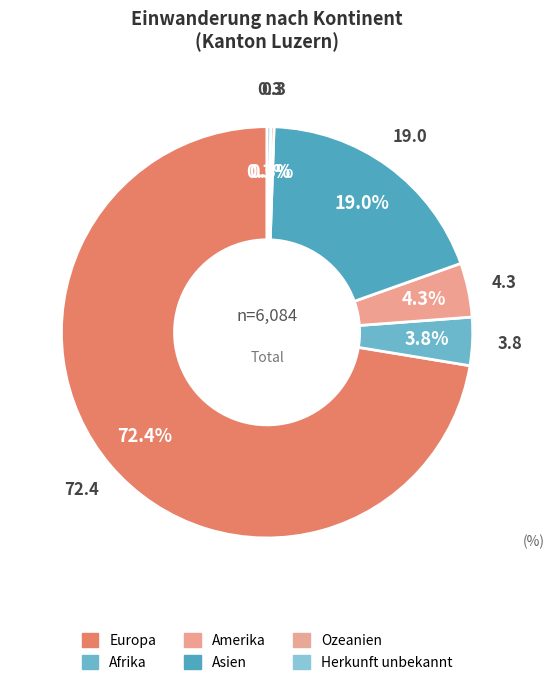

To the nearest percent, what is the difference between the Asien and Europa slice percentages?

53%